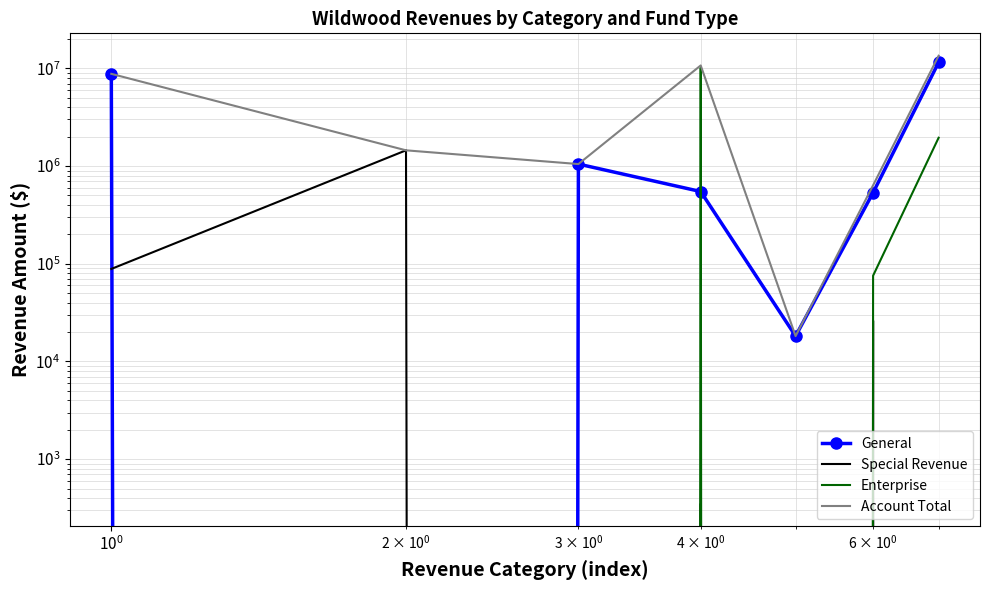

What is the difference between the second highest and minimum values in the Special Revenue series?

88494